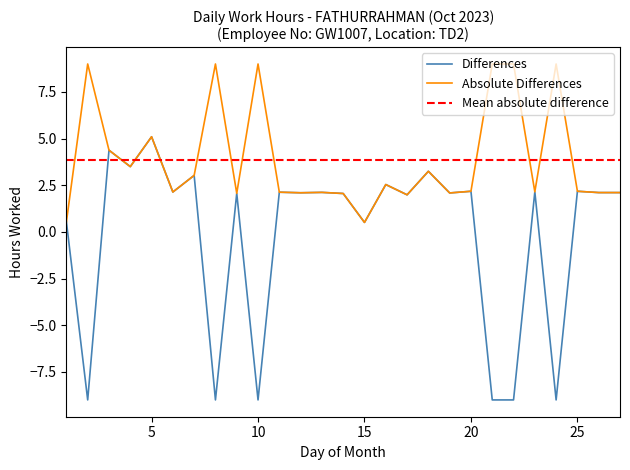

The value of Differences at 10 is -12.7. True or false?

False